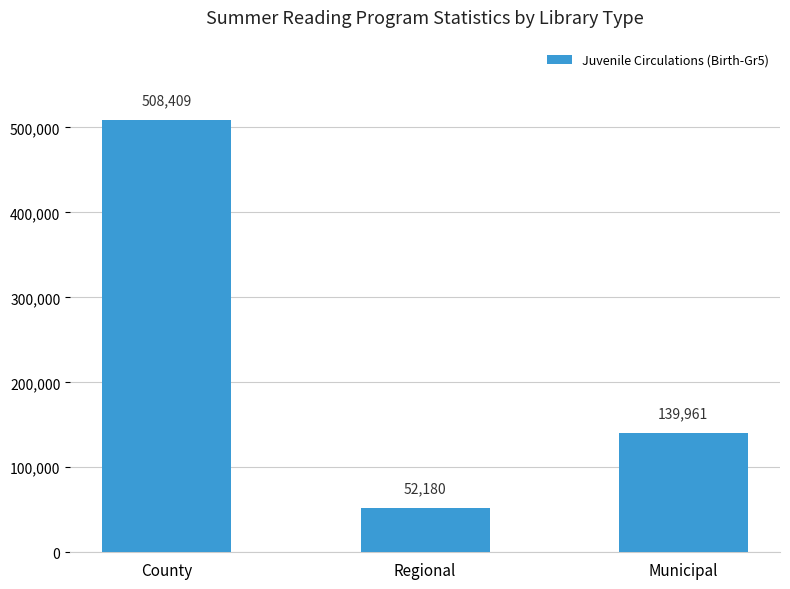

What is the ratio of the value at County to the value at Municipal?

3.6